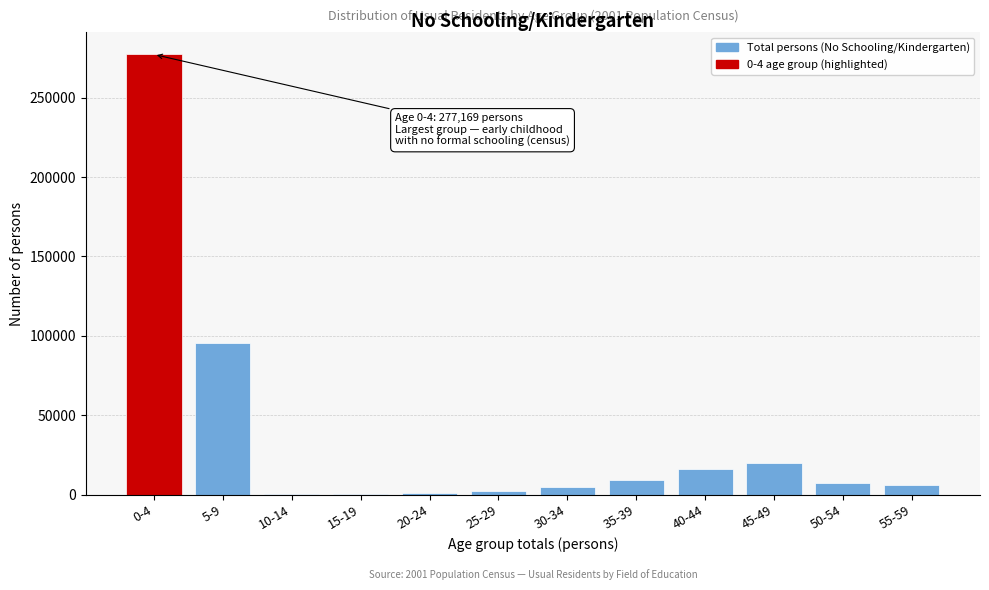

The value at 40-44 is 16174. True or false?

True